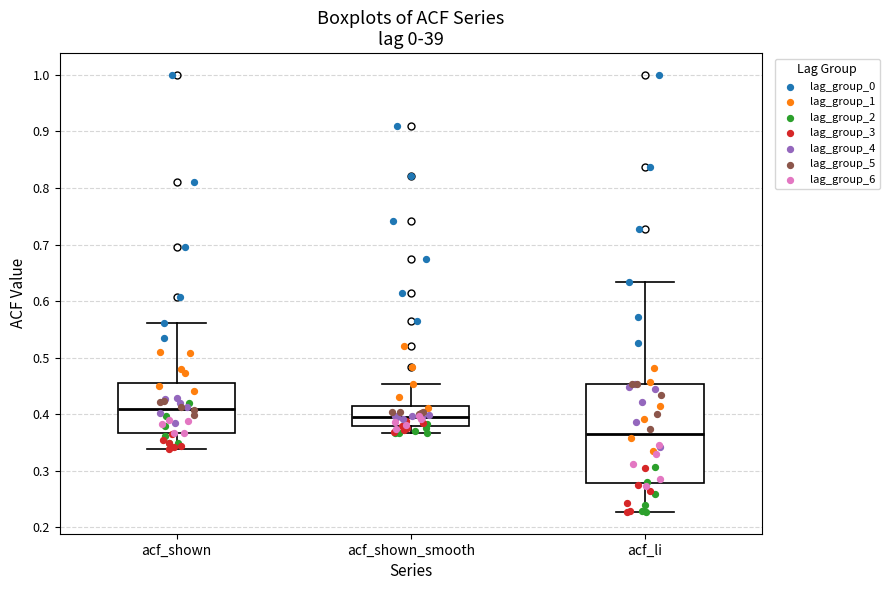

Reading left to right, read every box against the y-axis: the position of its median line, the range the box covers, and the ends of its whiskers. The values are not printed on the chart, so give them approximately, as read against the axis.

acf_shown: median 0.41, box 0.37 to 0.46, whiskers 0.34 to 0.56
acf_shown_smooth: median 0.40, box 0.38 to 0.42, whiskers 0.37 to 0.45
acf_li: median 0.37, box 0.28 to 0.45, whiskers 0.23 to 0.63